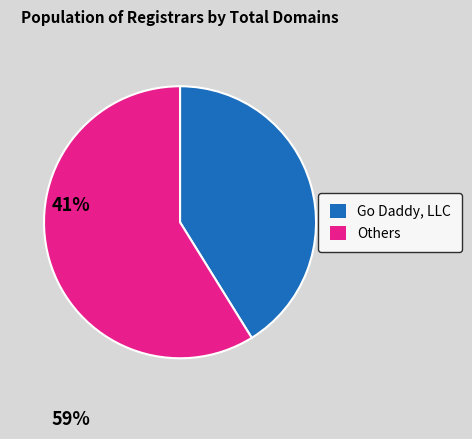

Does any single category account for the majority?

Yes